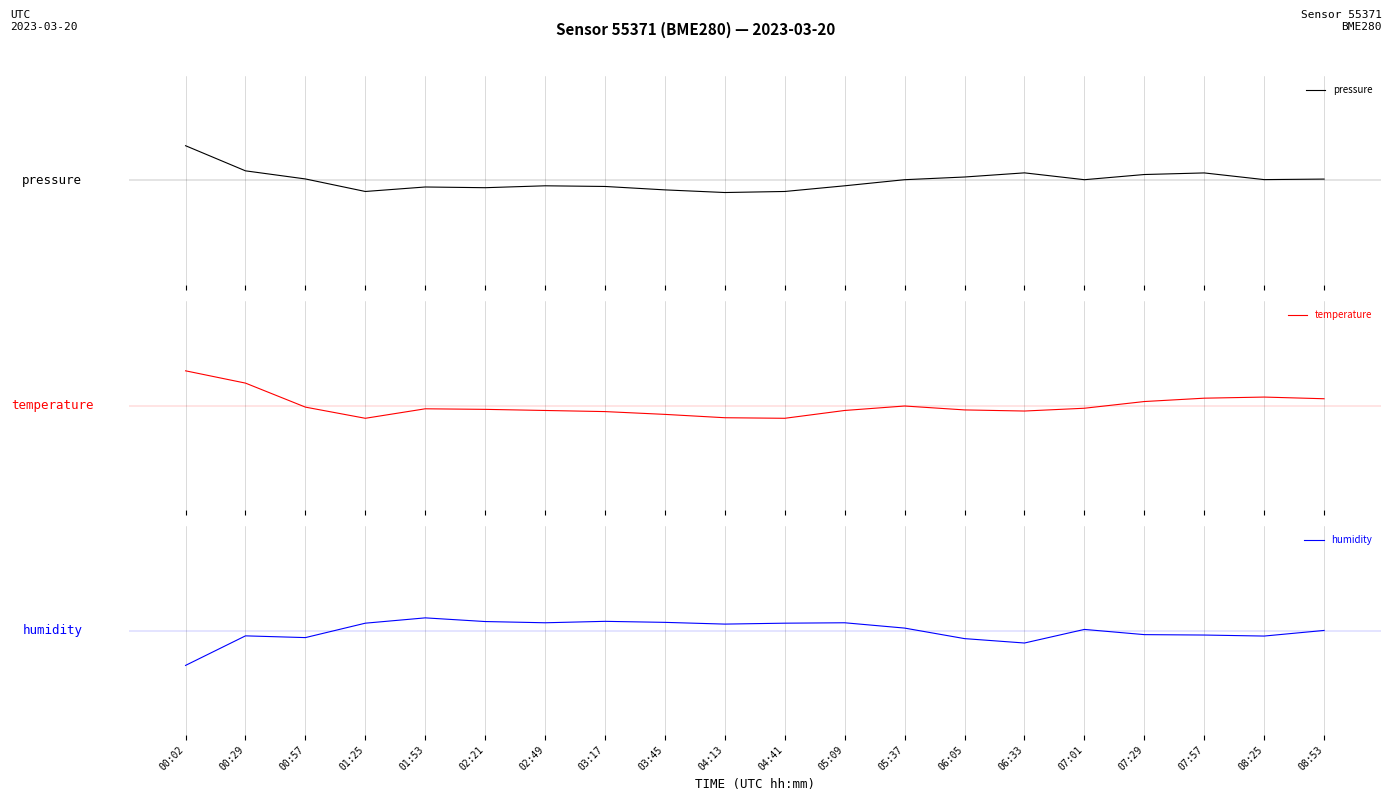

Which category has the highest value across all series?

00:02